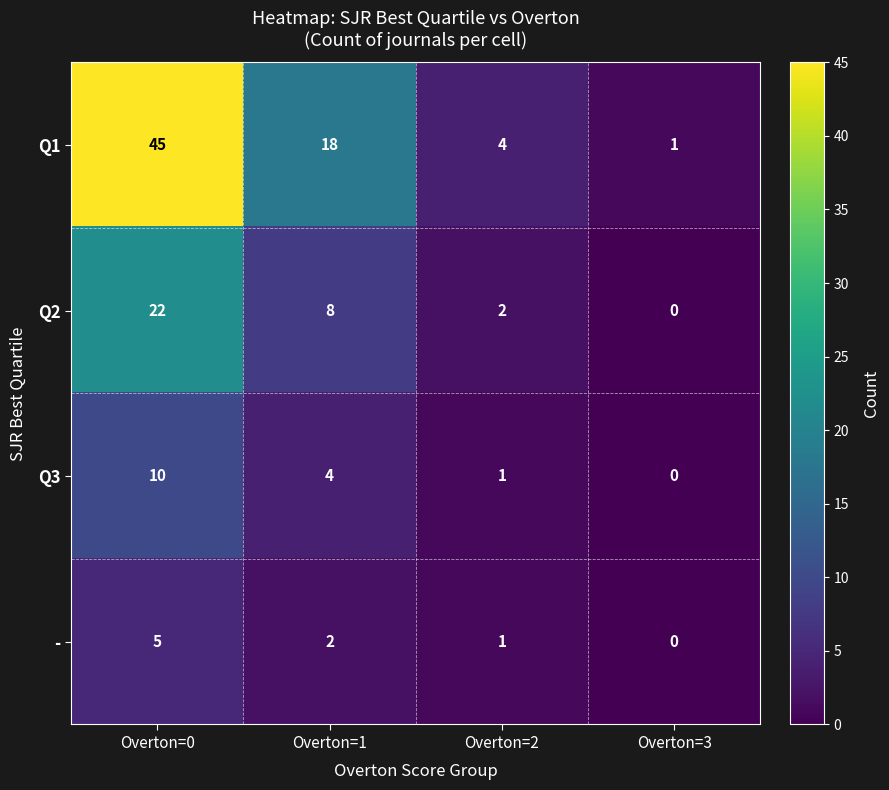

Reading left to right, extract all data points from this chart.

Q1: Overton=0=45	Overton=1=18	Overton=2=4	Overton=3=1
Q2: Overton=0=22	Overton=1=8	Overton=2=2	Overton=3=0
Q3: Overton=0=10	Overton=1=4	Overton=2=1	Overton=3=0
-: Overton=0=5	Overton=1=2	Overton=2=1	Overton=3=0